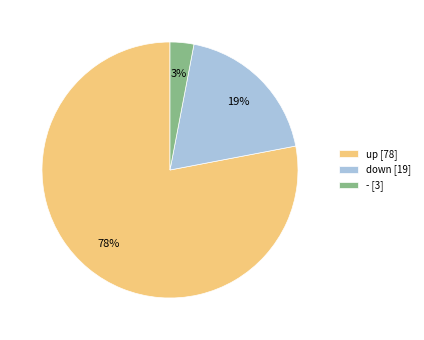

Is the sum of - [3] and down [19] greater than half?

No